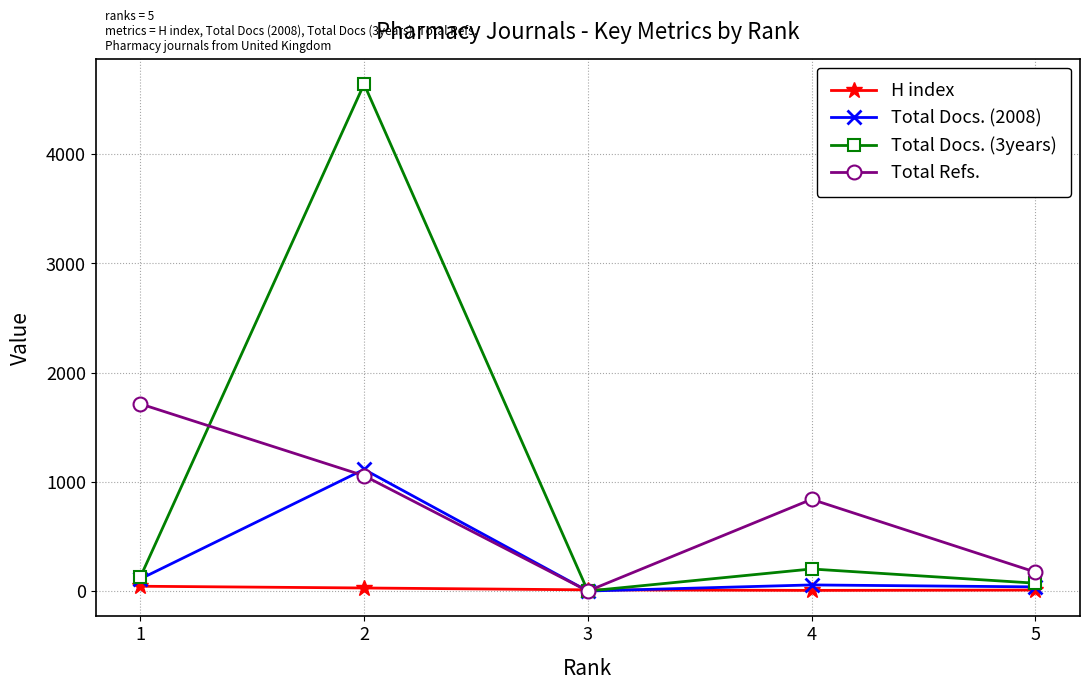

What is the greatest value displayed?

4643